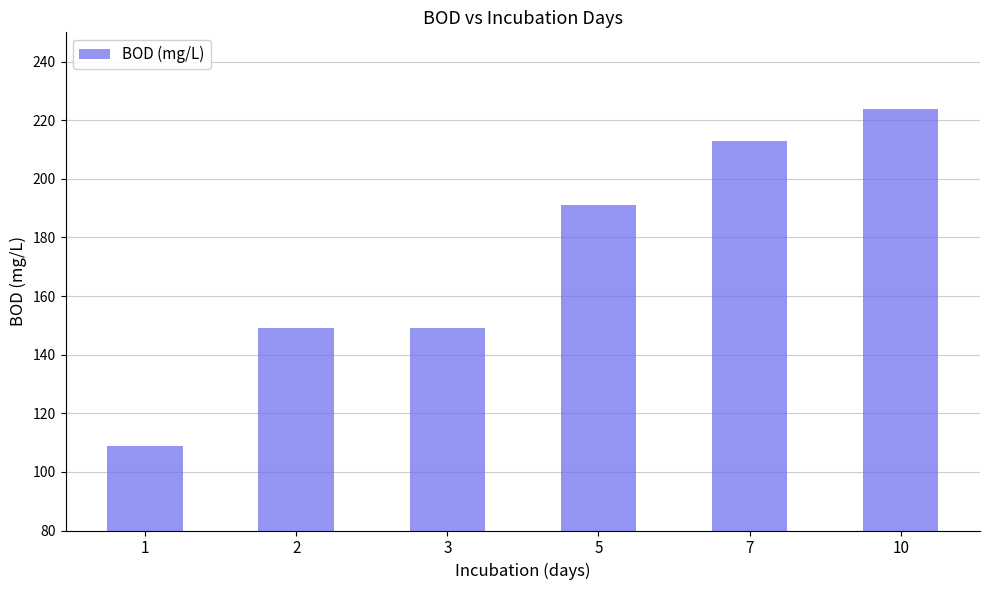

Which has a higher value, 5 or 3?

5